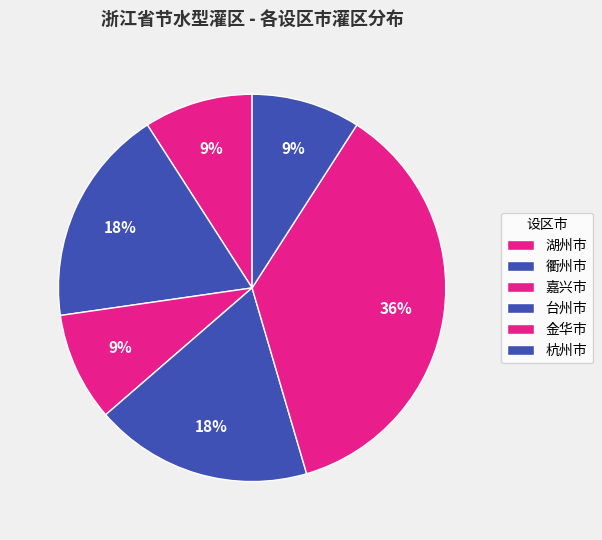

What is the largest slice in the pie chart?

金华市